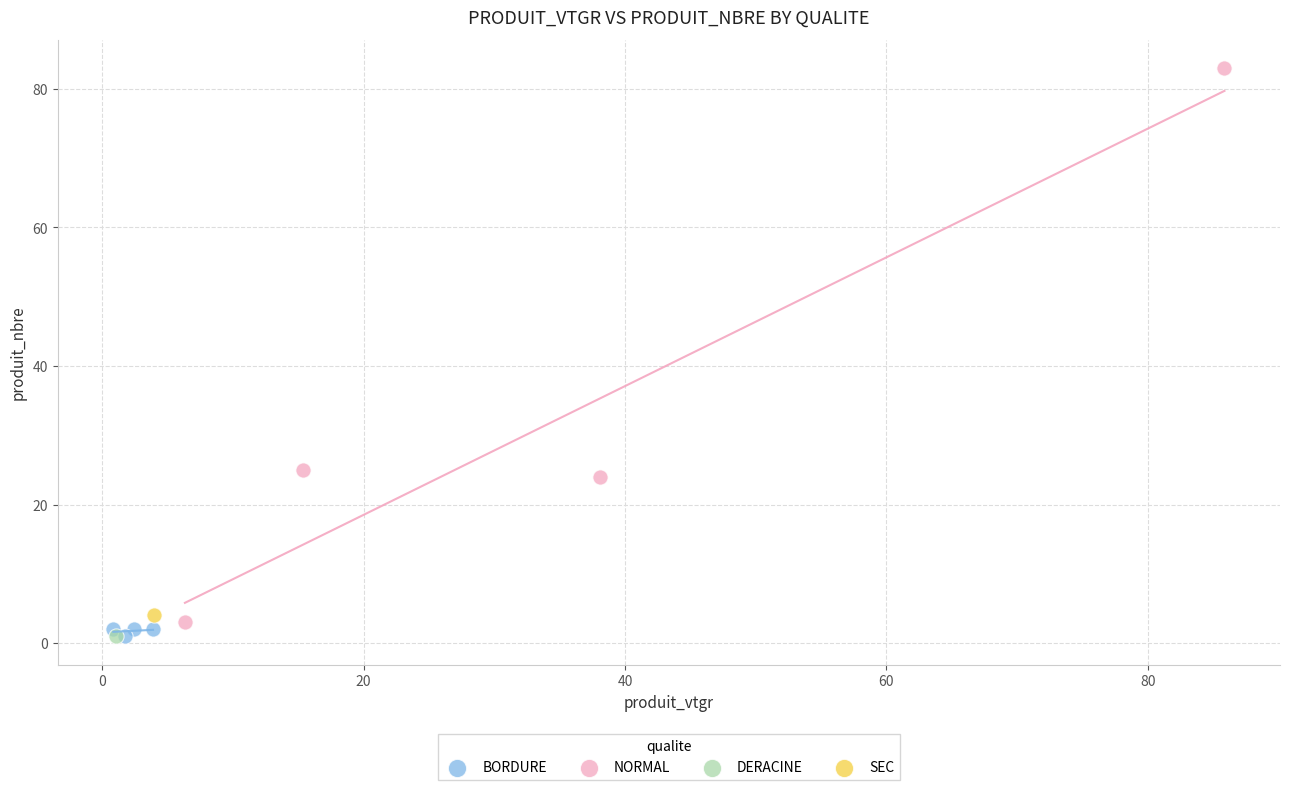

Which series contains the highest Y value?

NORMAL